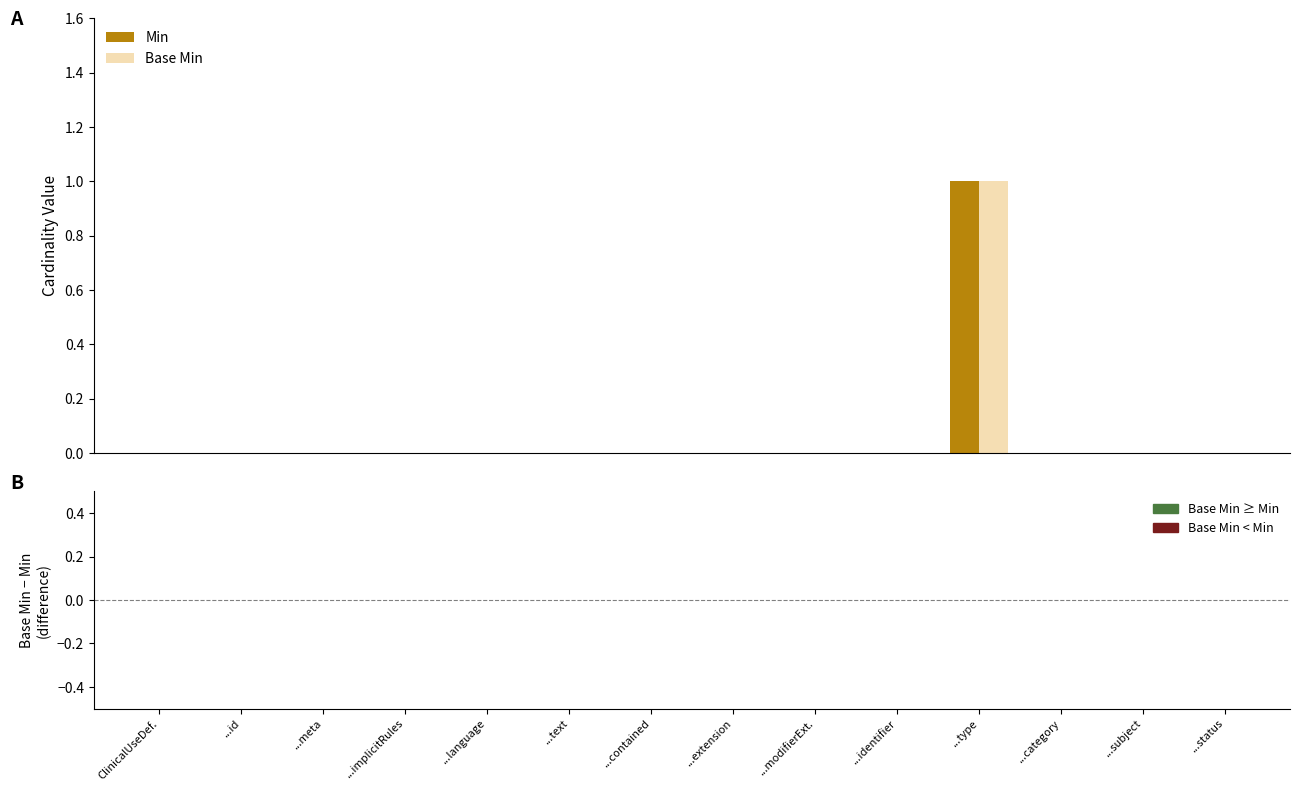

What are all the series names shown in the legend?

Min, Base Min